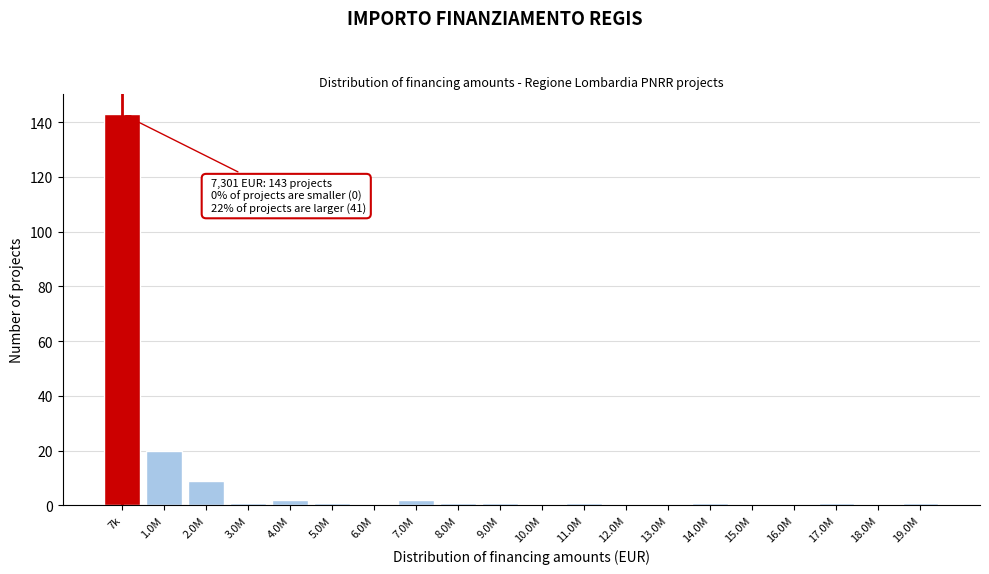

Reading left to right, extract all data points from this chart.

7k=143	1.0M=20	2.0M=9	3.0M=1	4.0M=2	5.0M=1	6.0M=0	7.0M=2	8.0M=1	9.0M=1	10.0M=0	11.0M=1	12.0M=0	13.0M=0	14.0M=1	15.0M=0	16.0M=0	17.0M=1	18.0M=0	19.0M=1